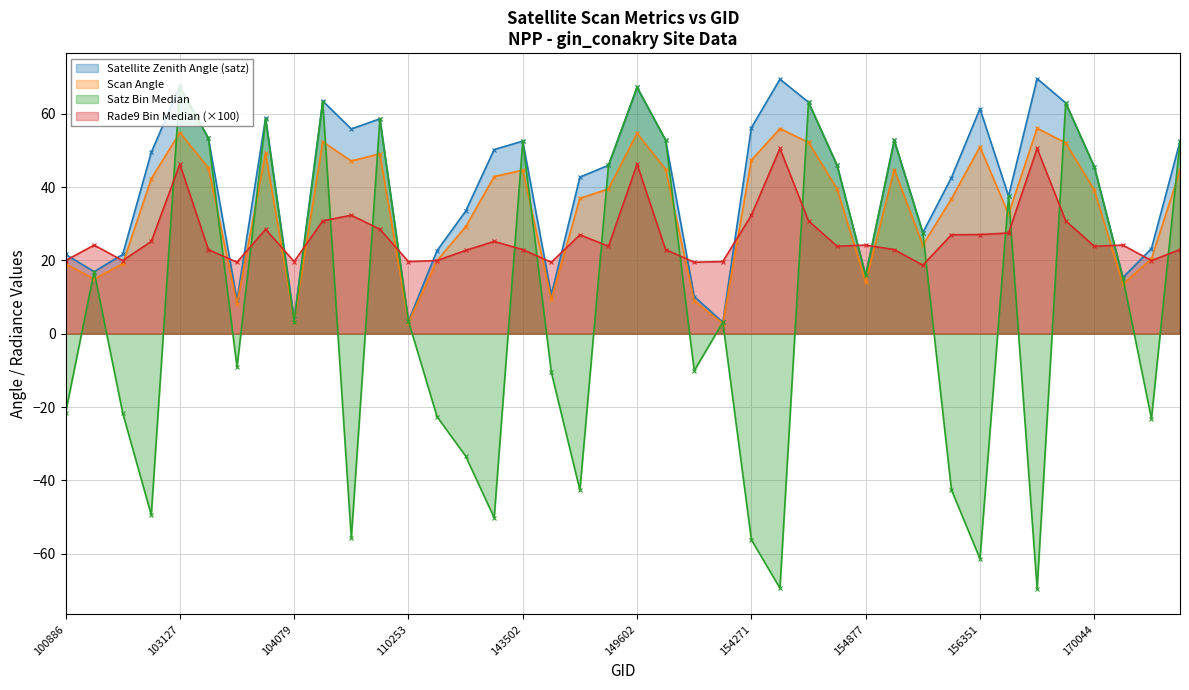

What is the total value across all series at 102879?

38.9